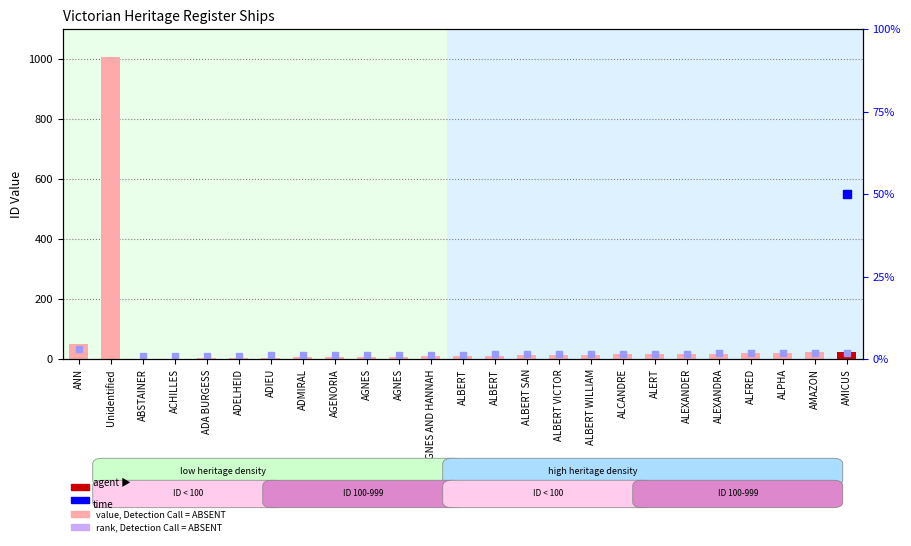

Count the number of categories in the chart.

25